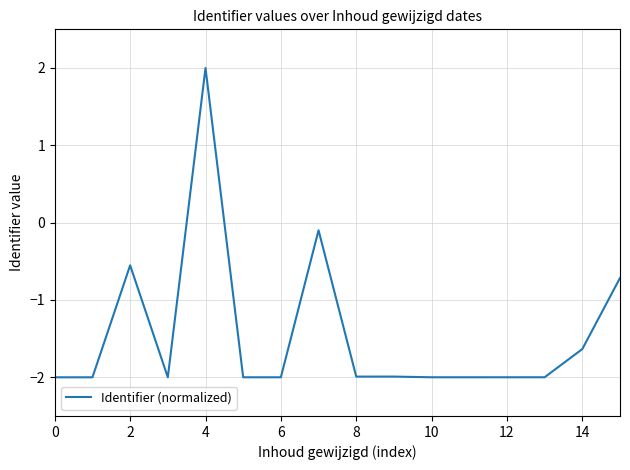

What is the minimum value shown in the chart?

-2.0